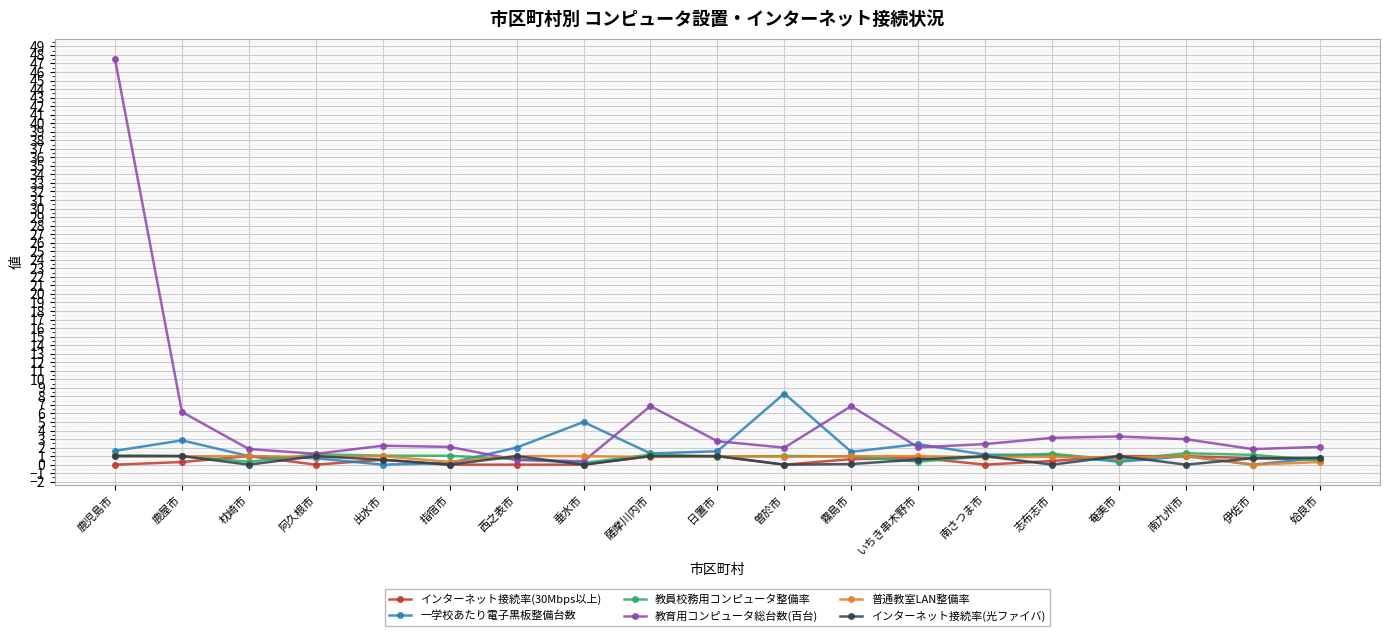

True or false: インターネット接続率(30Mbps以上) has more than 2 interior local peaks.

True